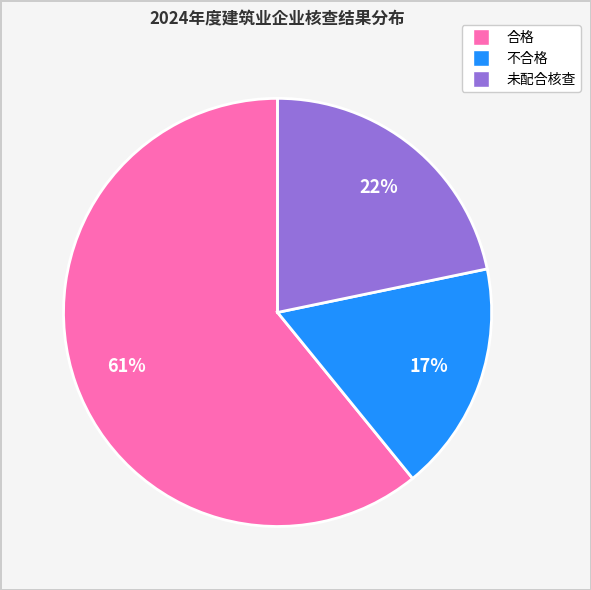

Which has a higher value, 合格 or 未配合核查?

合格